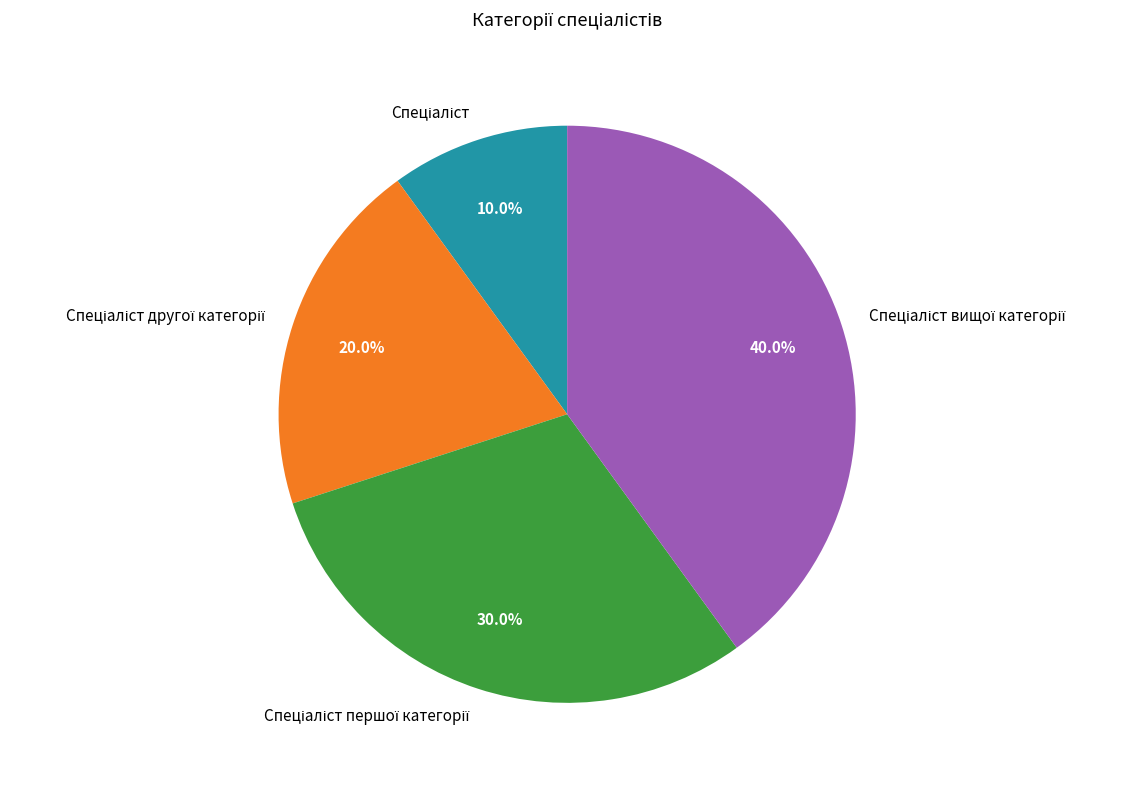

Is there any slice that represents more than half of the pie?

No